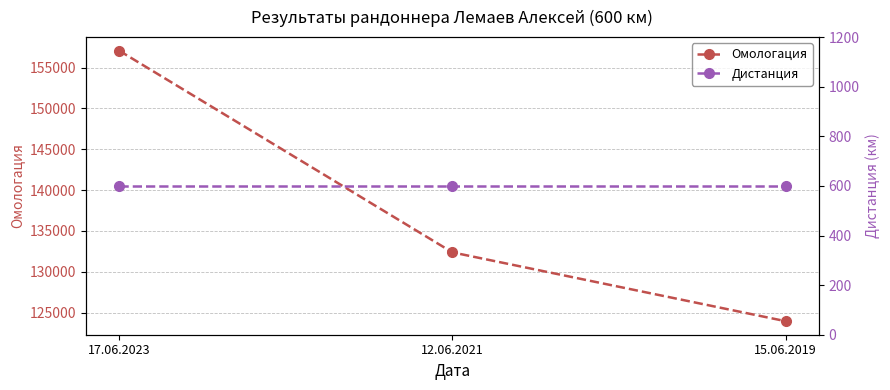

Which series has the widest spread of values?

Омологация